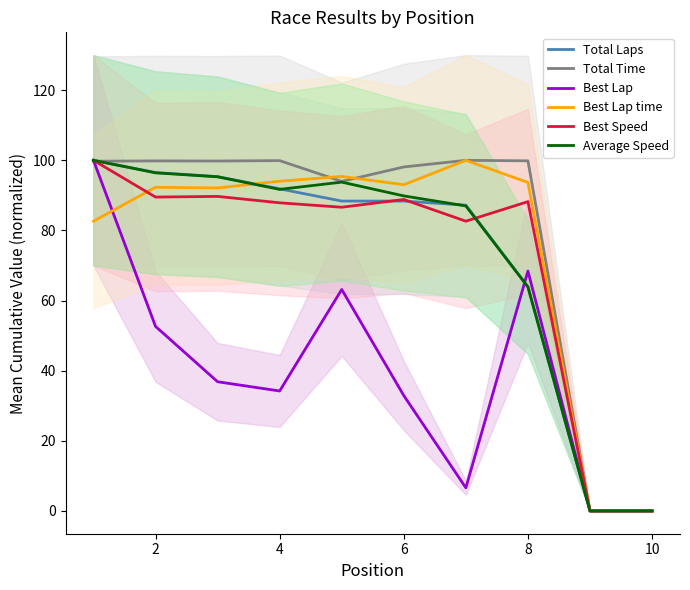

True or false: Best Speed has more than 1 points higher than both neighbors.

True